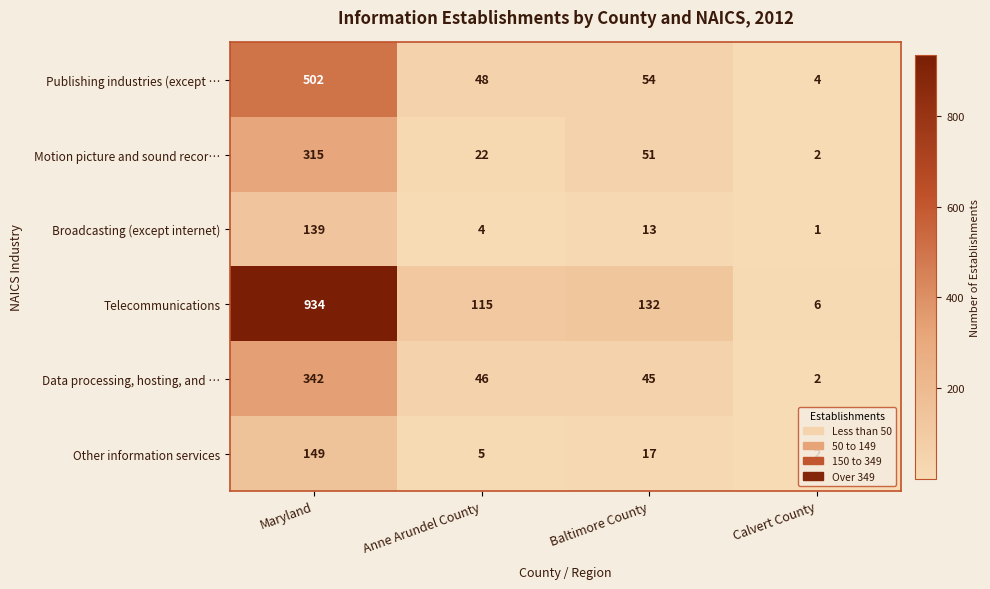

At how many categories does at least one series exceed 530?

1